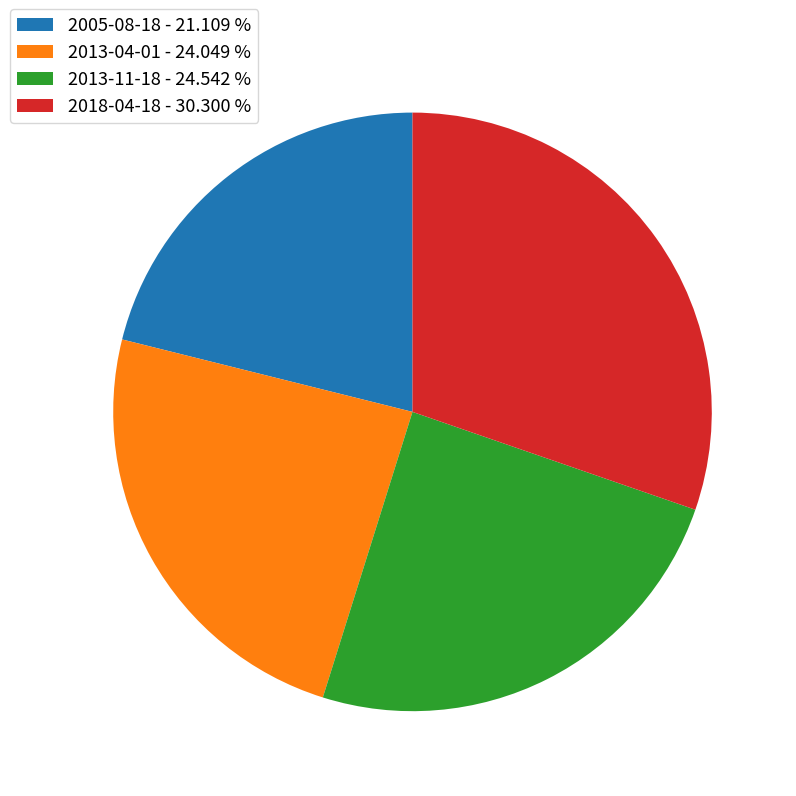

Does 2013-04-01 account for over 50% of the chart?

No